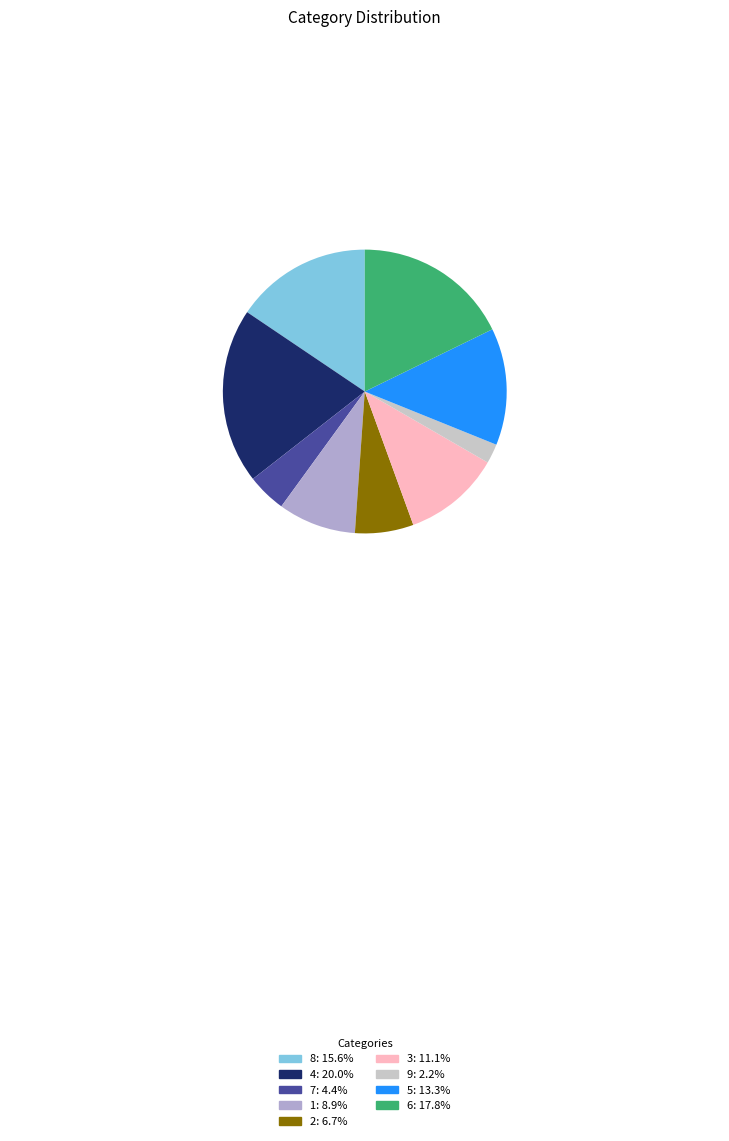

Is there any slice that represents more than half of the pie?

No